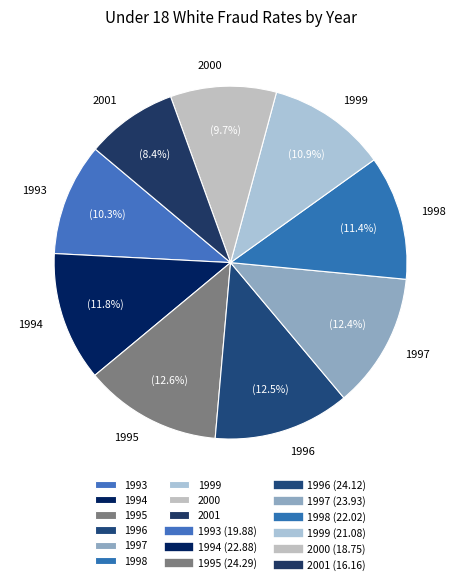

What is the total percentage of 1999 and 1993?

21.2%